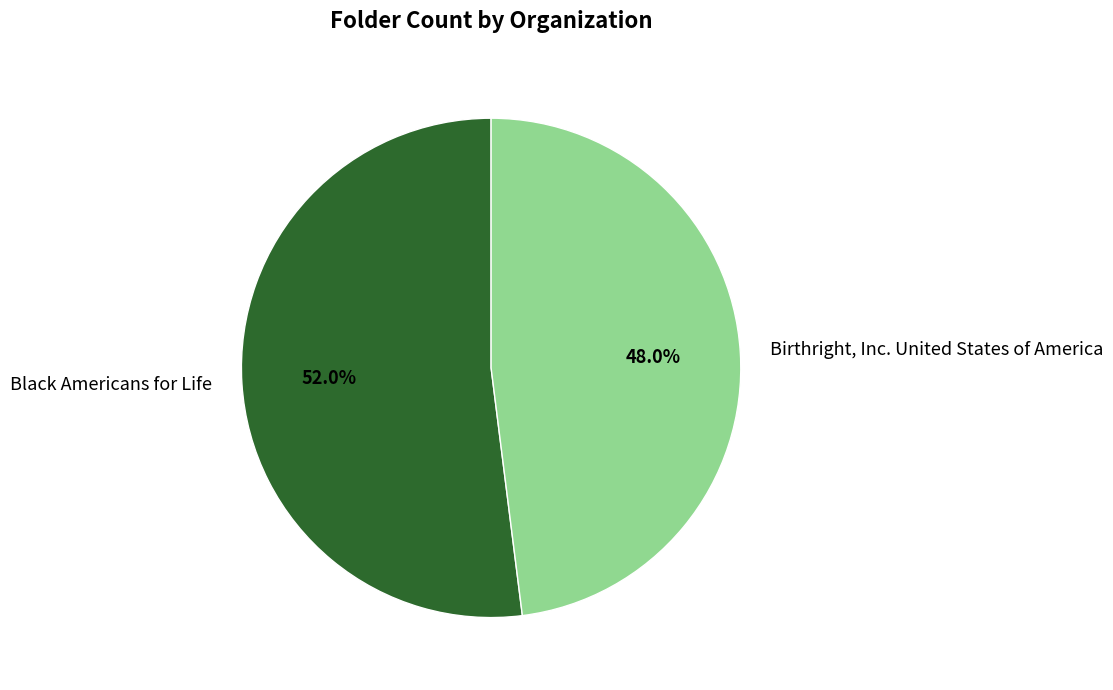

To the nearest percent, what is the difference between the largest and smallest slice percentages?

4%